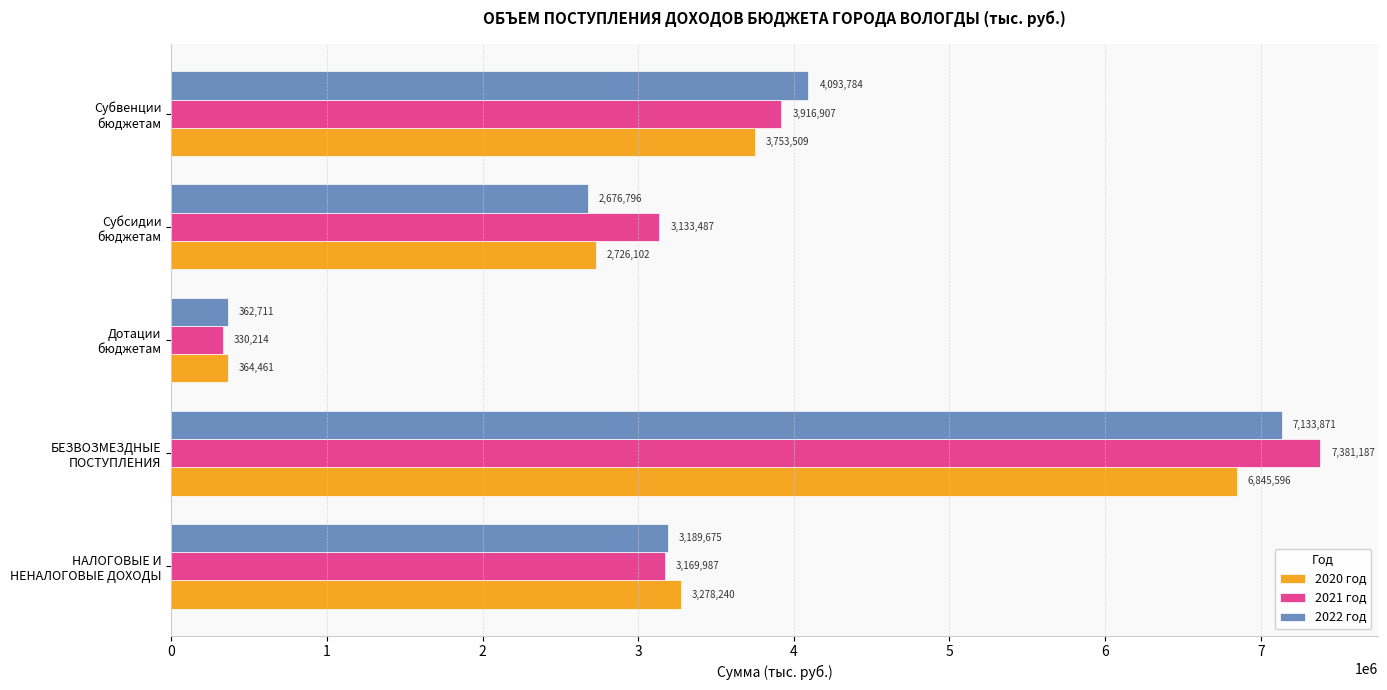

At which label does 2021 год reach its minimum?

Дотации
бюджетам